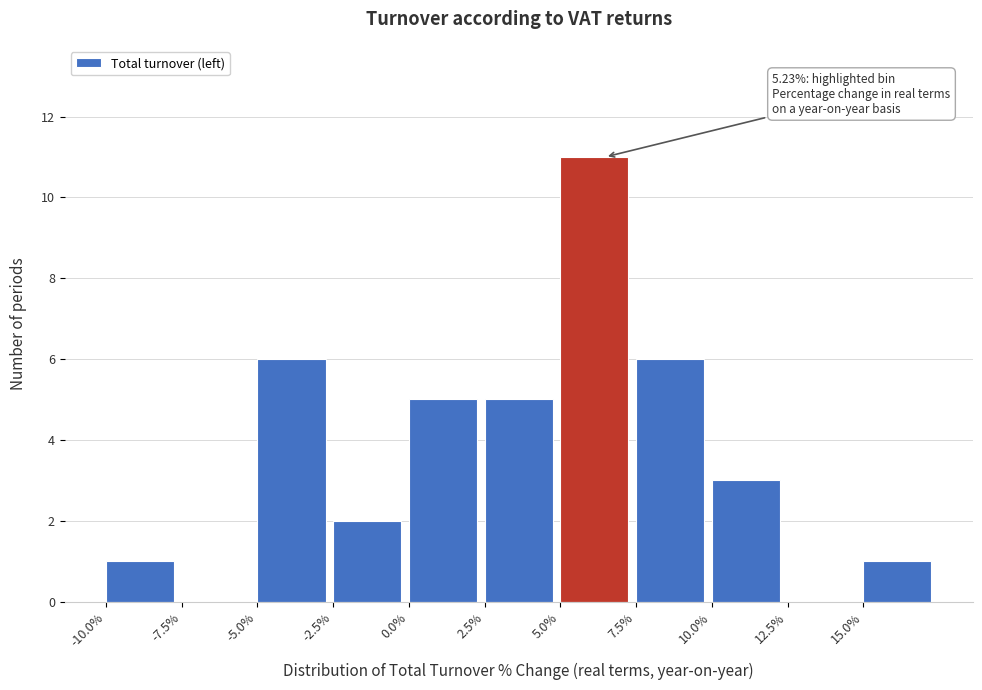

Over which range of the x-axis is the bar tallest?

5.0 to 7.5